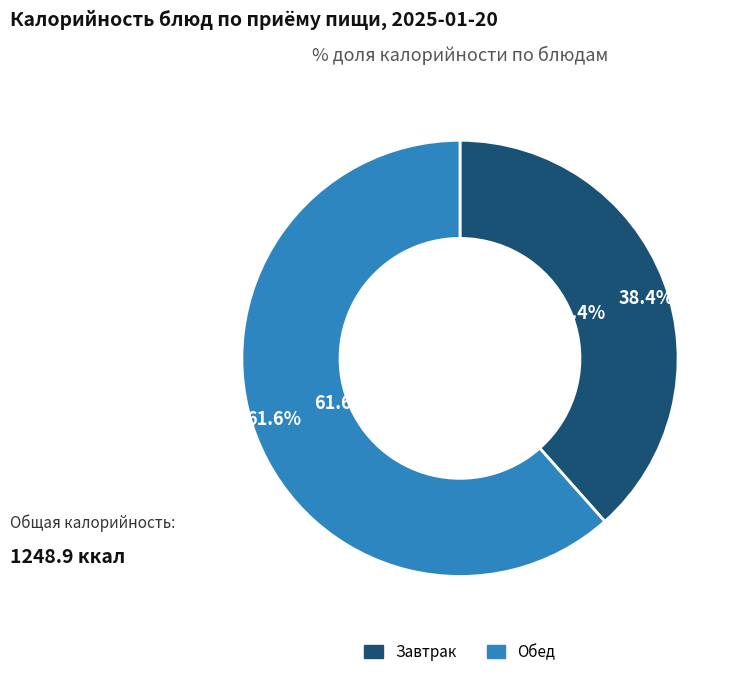

Which category has the biggest portion of the pie?

гор.блюдо (Обед)